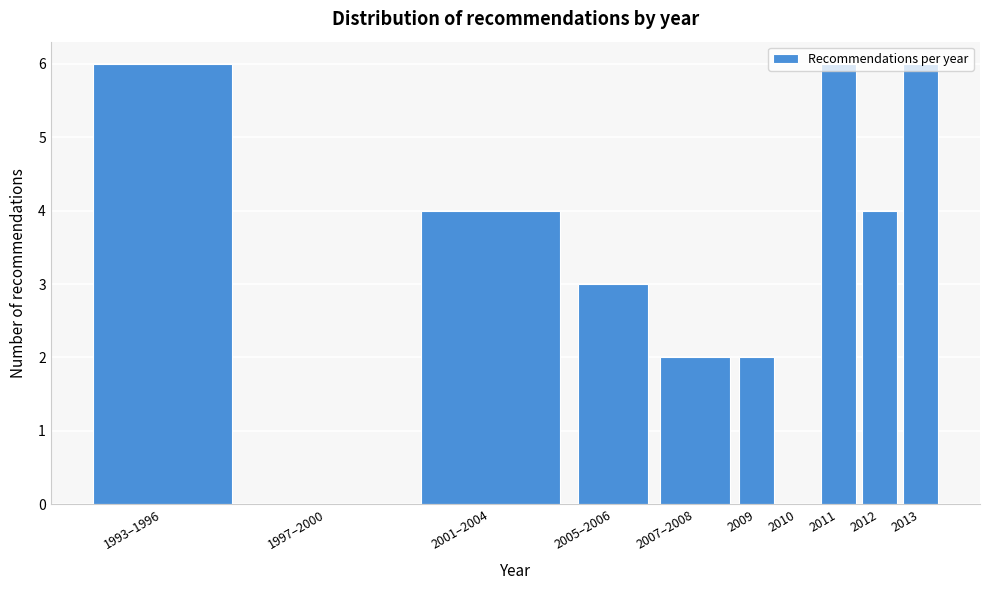

The value at 2009 is 1. True or false?

False